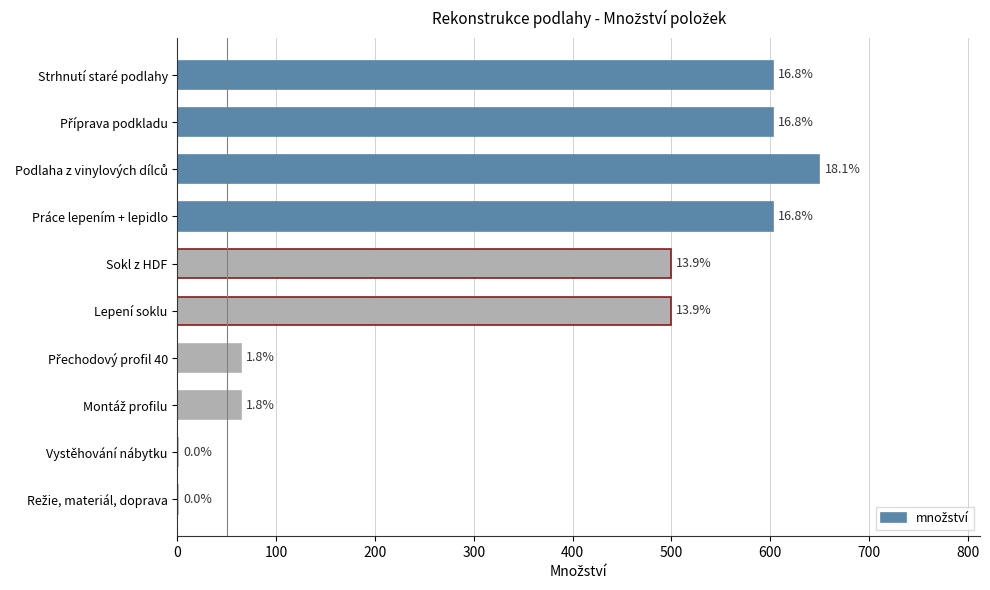

Are the bars horizontal?

Yes